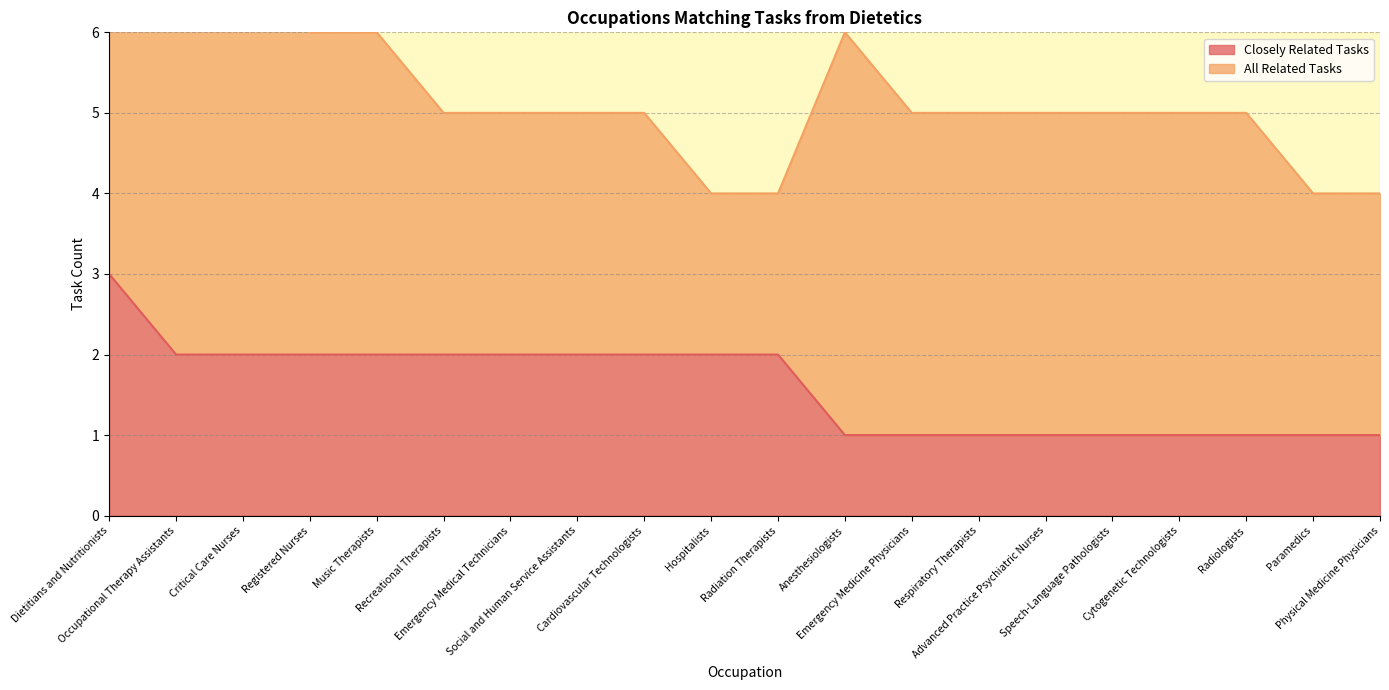

How many values are below 2?

9